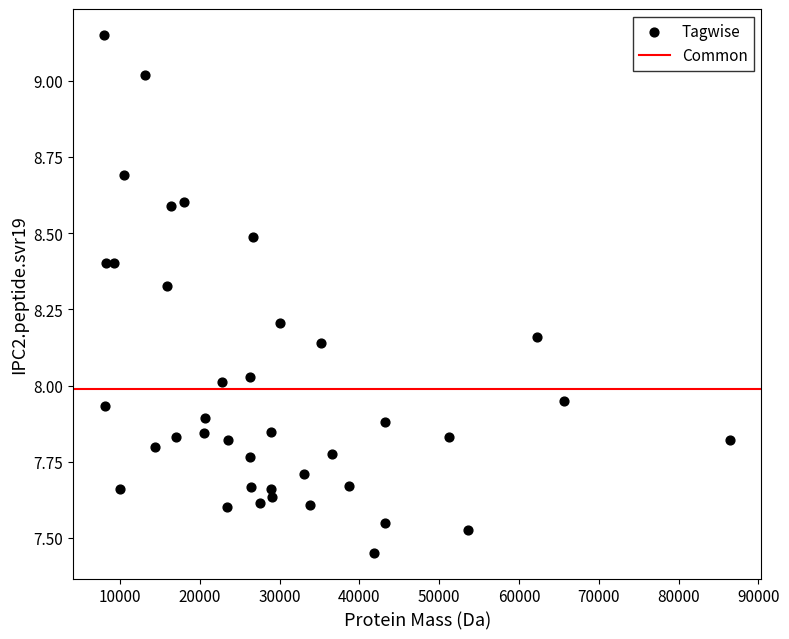

What is the range of Y values (max minus min)?

1.7